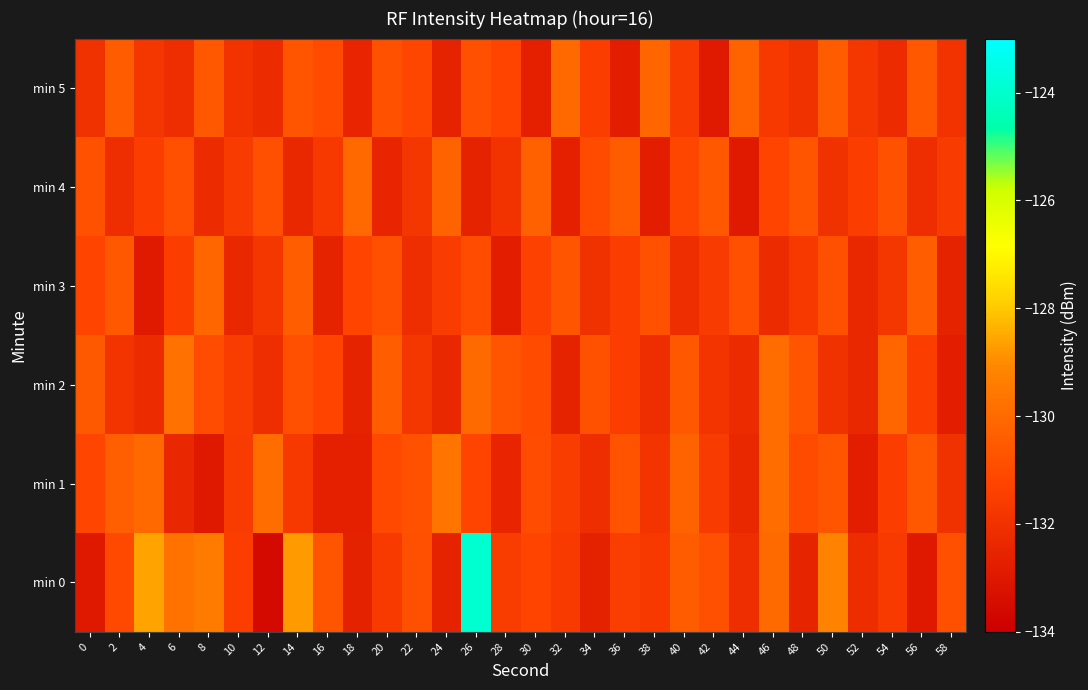

Reading left to right, what are all the values shown in this chart?

min 0: 0=-132.9	2=-131.1	4=-128.6	6=-129.7	8=-129.5	10=-131.5	12=-133.6	14=-128.8	16=-130.7	18=-132.6	20=-131.6	22=-130.9	24=-132.5	26=-123.9	28=-131.5	30=-131.2	32=-131.6	34=-132.6	36=-131.5	38=-131.7	40=-130.5	42=-130.9	44=-132.1	46=-130.0	48=-132.5	50=-129.2	52=-132.2	54=-131.6	56=-132.9	58=-130.8
min 1: 0=-131.2	2=-130.4	4=-130.0	6=-132.4	8=-132.9	10=-131.6	12=-130.0	14=-131.7	16=-132.7	18=-132.7	20=-131.0	22=-130.8	24=-129.7	26=-131.2	28=-132.5	30=-131.0	32=-131.5	34=-132.1	36=-130.8	38=-131.9	40=-130.2	42=-131.6	44=-132.3	46=-129.9	48=-131.0	50=-130.7	52=-132.8	54=-131.4	56=-130.6	58=-132.0
min 2: 0=-130.5	2=-131.9	4=-132.2	6=-129.8	8=-131.0	10=-131.5	12=-132.1	14=-130.9	16=-131.2	18=-132.6	20=-130.4	22=-131.8	24=-132.3	26=-130.0	28=-130.7	30=-131.0	32=-132.6	34=-130.8	36=-131.4	38=-132.1	40=-130.6	42=-131.9	44=-132.2	46=-129.9	48=-130.7	50=-132.0	52=-132.3	54=-130.1	56=-131.5	58=-132.8
min 3: 0=-131.2	2=-130.6	4=-132.9	6=-131.5	8=-130.1	10=-132.3	12=-131.8	14=-130.4	16=-132.6	18=-131.2	20=-130.9	22=-132.1	24=-131.5	26=-131.0	28=-132.8	30=-131.3	32=-130.7	34=-132.0	36=-131.5	38=-130.8	40=-132.1	42=-131.6	44=-130.9	46=-132.2	48=-131.7	50=-130.9	52=-132.3	54=-131.8	56=-130.4	58=-132.6
min 4: 0=-130.8	2=-132.1	4=-131.5	6=-130.9	8=-132.2	10=-131.6	12=-130.9	14=-132.3	16=-131.7	18=-130.0	20=-132.5	22=-131.8	24=-130.2	26=-132.6	28=-131.9	30=-130.3	32=-132.7	34=-131.0	36=-130.5	38=-132.8	40=-131.1	42=-130.6	44=-132.9	46=-131.2	48=-130.7	50=-132.0	52=-131.5	54=-130.8	56=-132.1	58=-131.6
min 5: 0=-132.0	2=-130.5	4=-131.8	6=-132.1	8=-130.6	10=-131.9	12=-132.2	14=-130.7	16=-131.0	18=-132.5	20=-130.8	22=-131.1	24=-132.6	26=-130.9	28=-131.2	30=-132.7	32=-130.0	34=-131.5	36=-132.8	38=-130.1	40=-131.6	42=-132.9	44=-130.2	46=-131.7	48=-132.0	50=-130.5	52=-131.8	54=-132.2	56=-130.6	58=-131.9